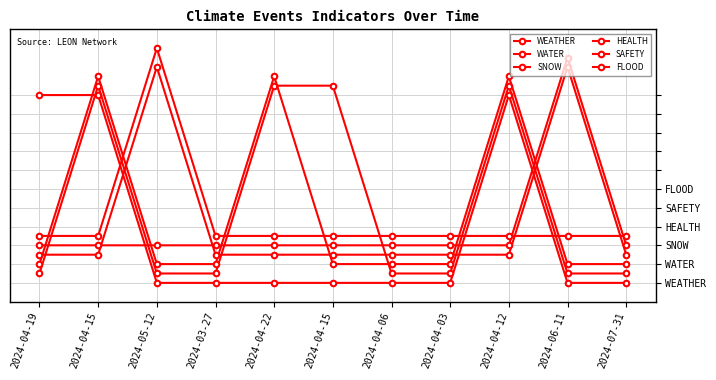

Between 2024-04-15 and 2024-03-27, which is larger?

2024-04-15